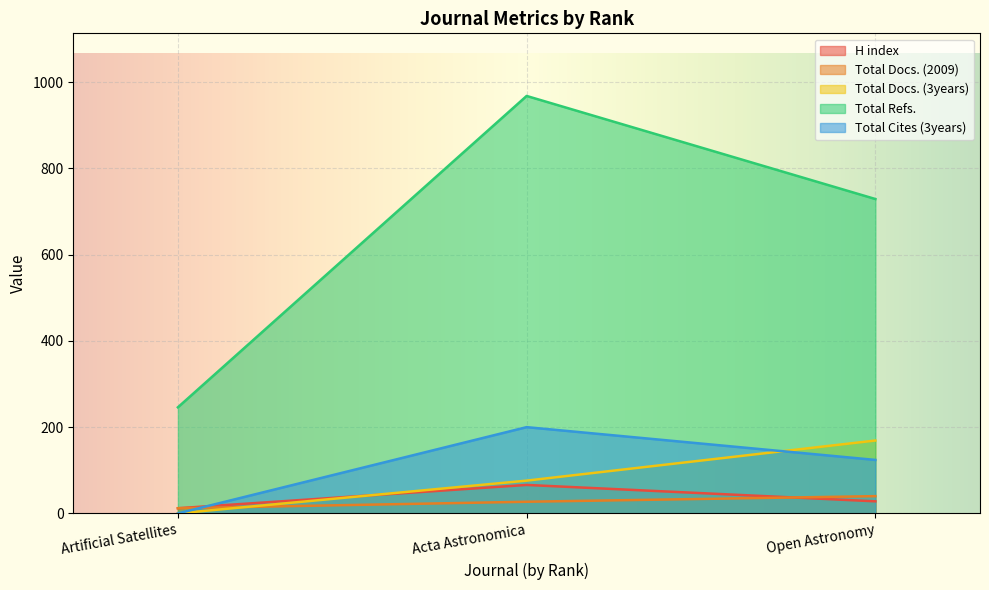

Is it true that Total Refs. equals 421 at Open Astronomy?

False